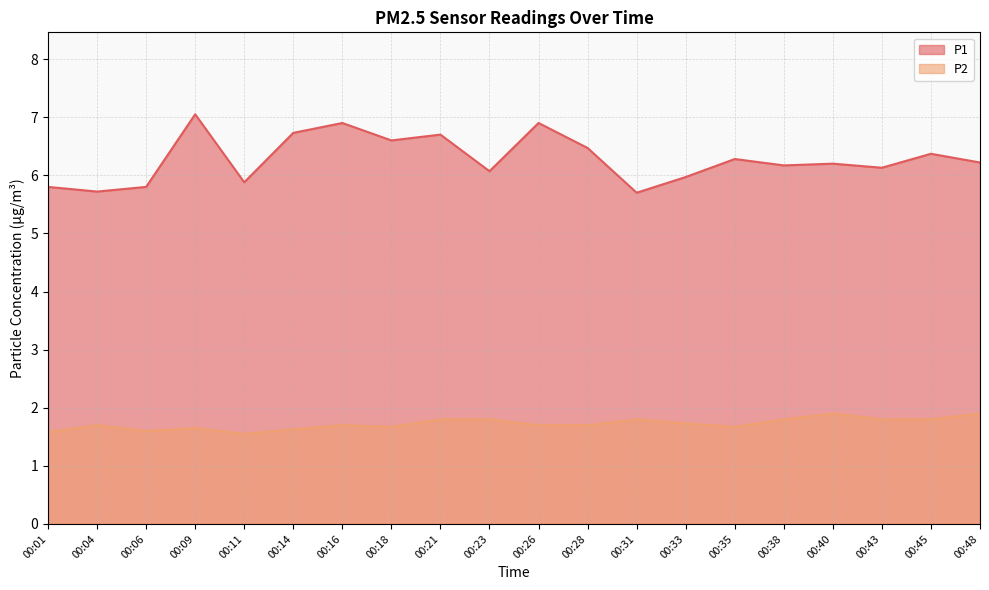

Which series has the widest spread of values?

P1